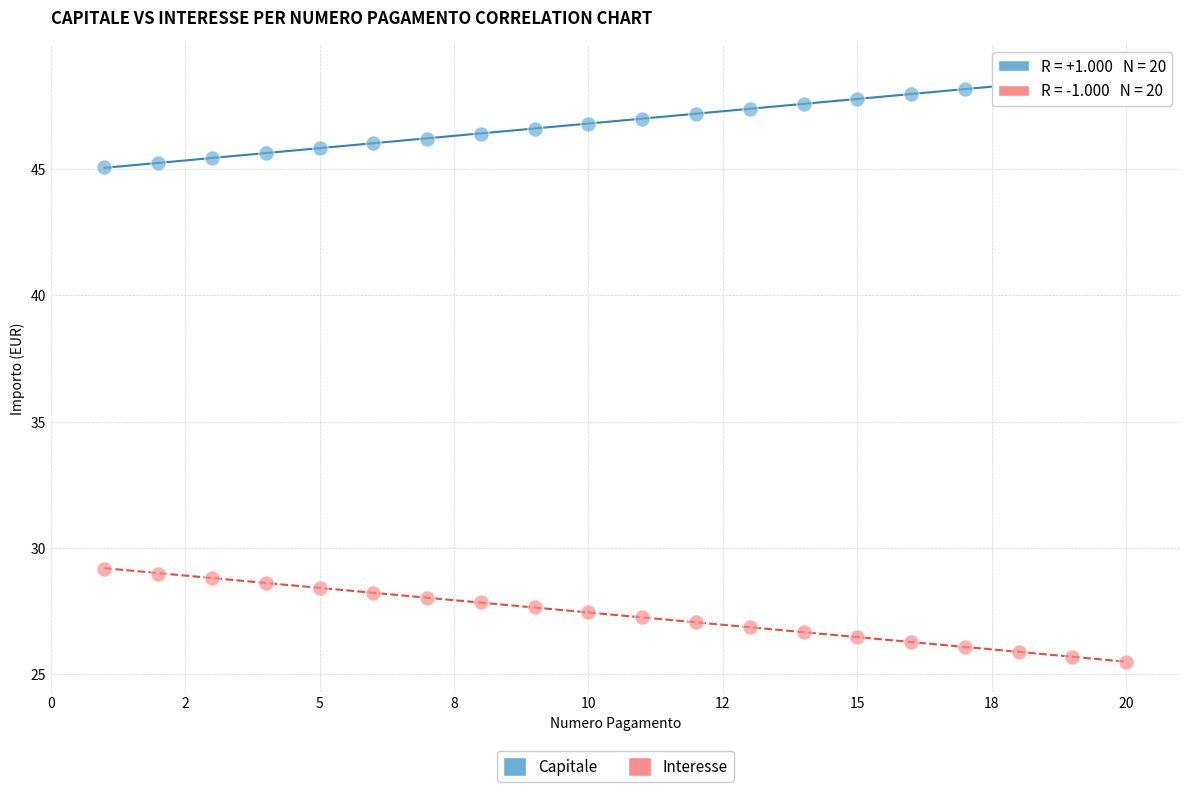

Which series contains the highest Y value?

Capitale